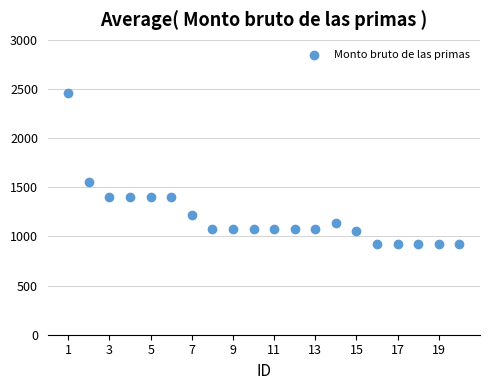

What Y value in the scatter plot is closest to 1690?

1554.5